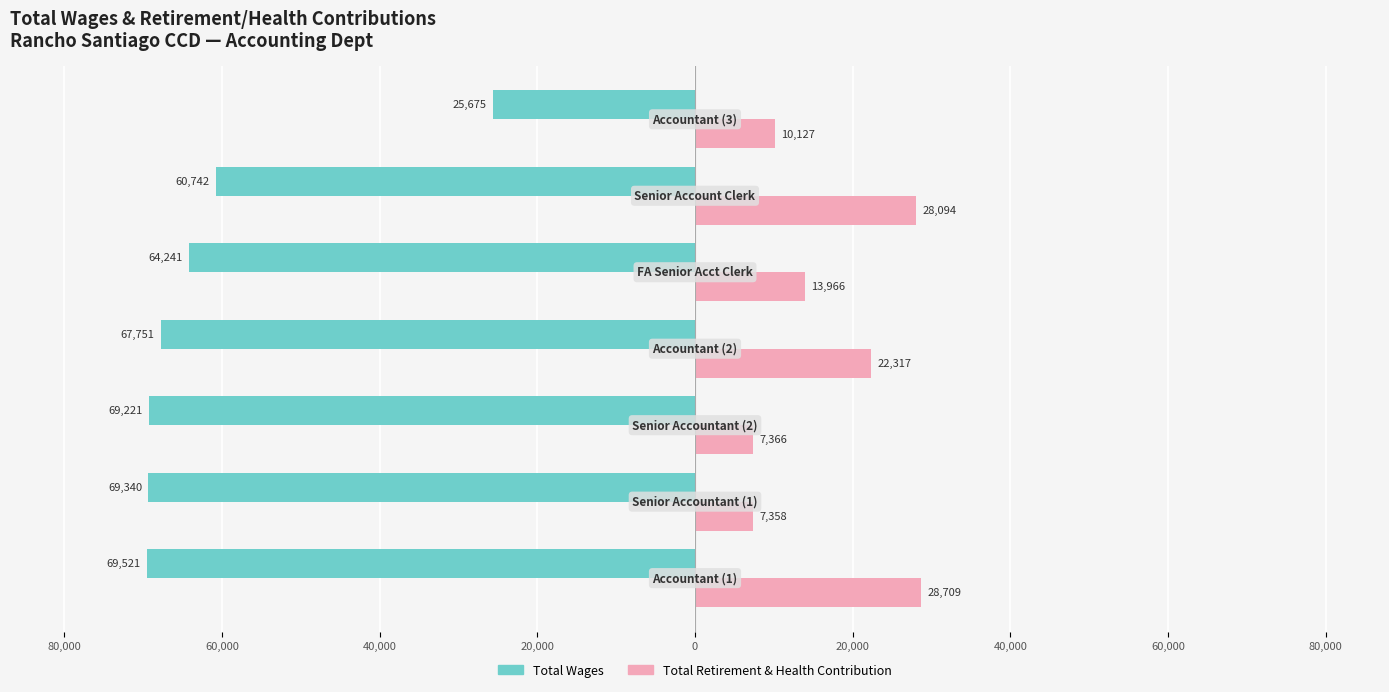

Reading left to right, extract all data points from this chart.

Total Wages: 80,000=-69521	60,000=-69340	40,000=-69221	20,000=-67751	0=-64241	20,000=-60742	40,000=-25675
Total Retirement & Health Contribution: 80,000=28709	60,000=7358	40,000=7366	20,000=22317	0=13966	20,000=28094	40,000=10127